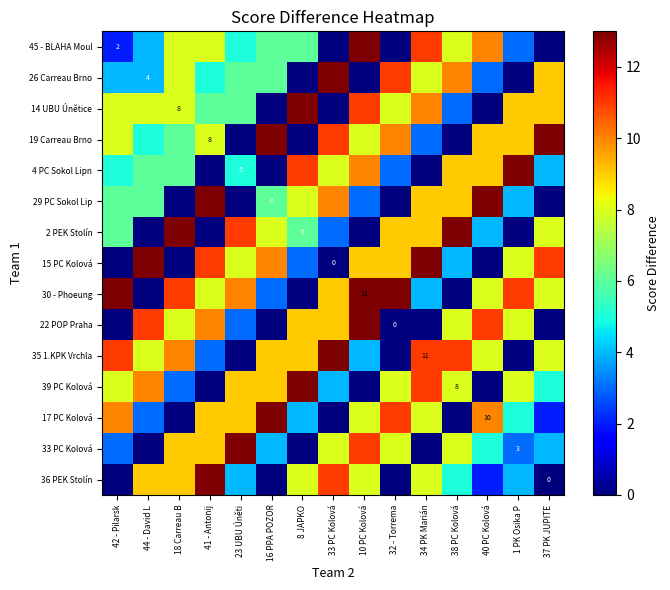

What is the total value across all series at 34 PK Marián?

105